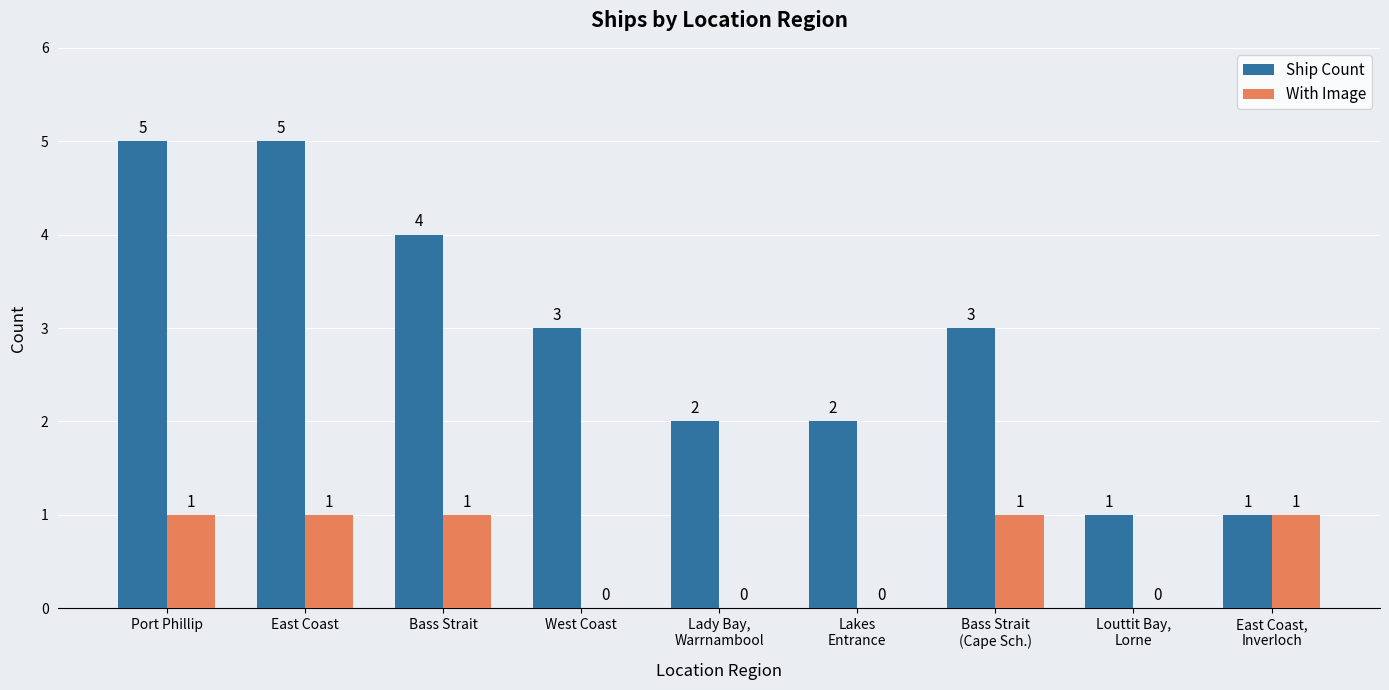

The value of With Image at West Coast is 0. True or false?

True